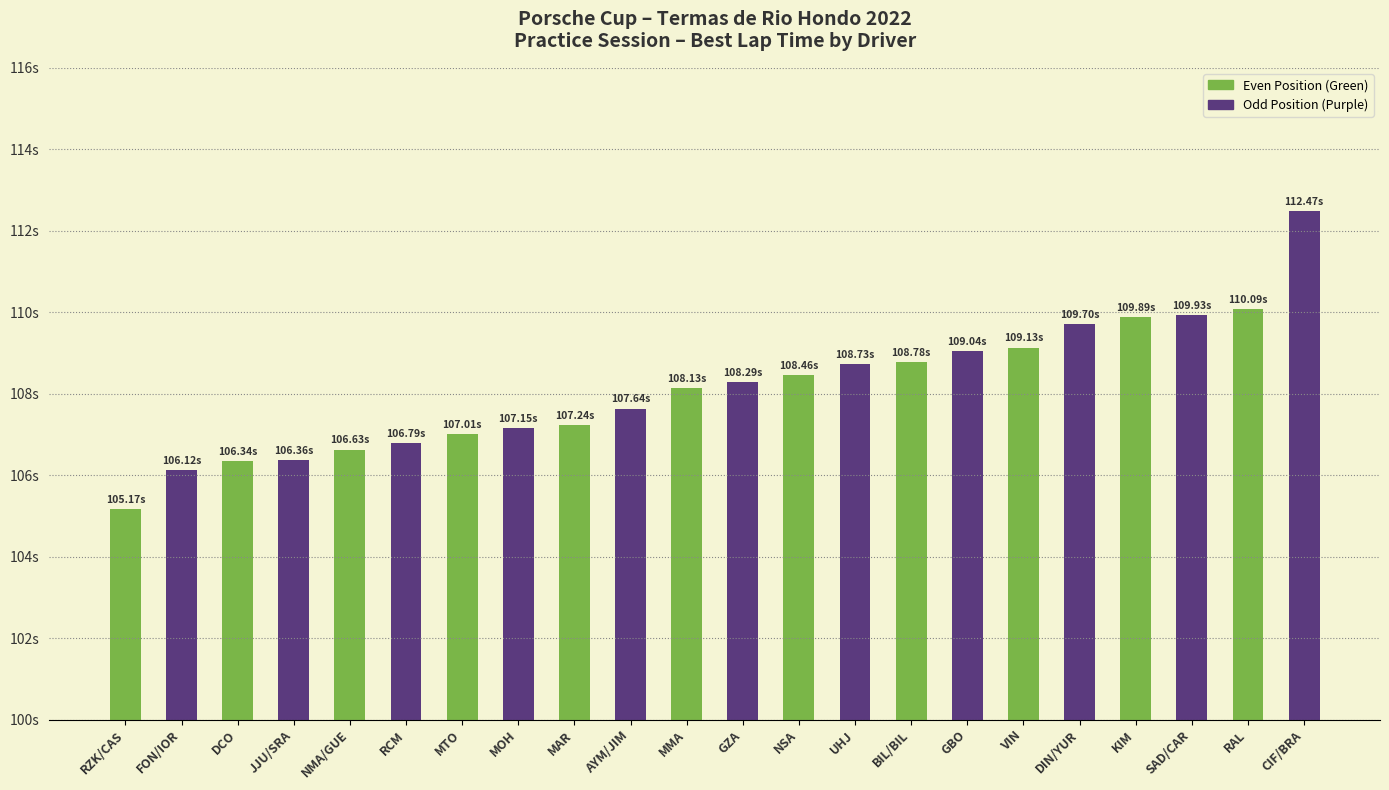

What is the change in value from BIL/BIL to RAL?

+1.3